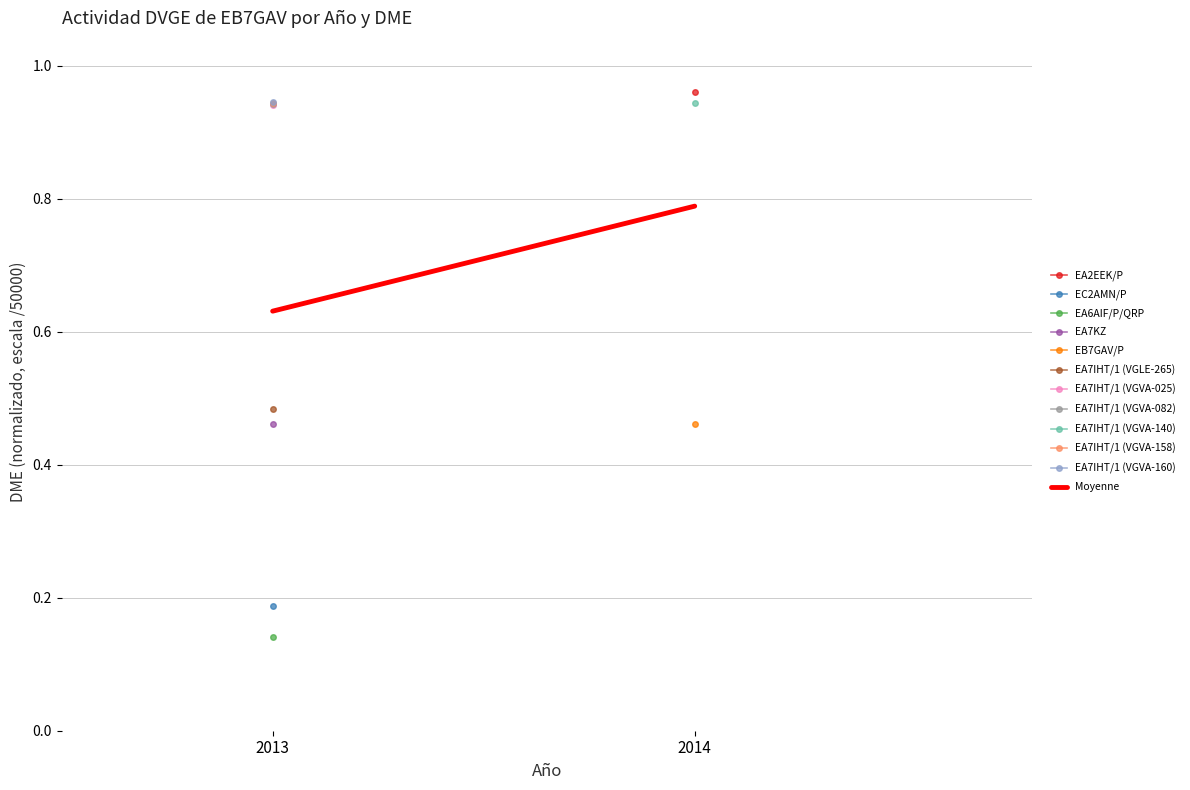

What is the value of the 2nd point from the left?

0.8